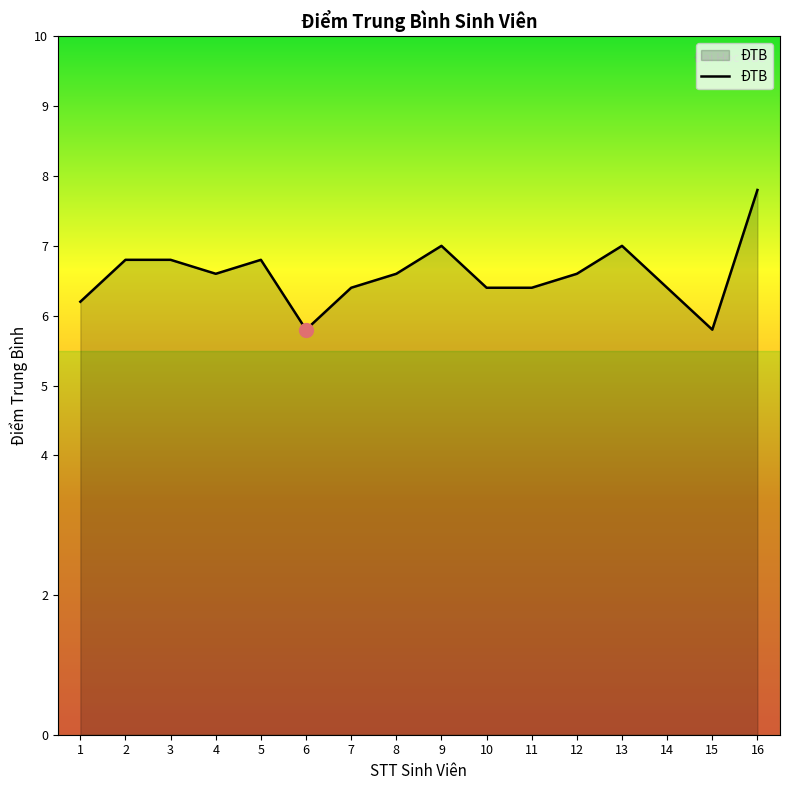

True or false: the data shows 5.8 at 6.

True